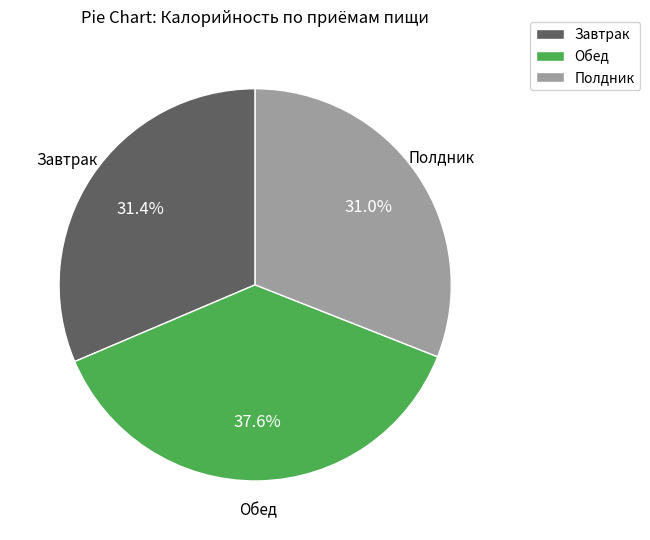

What percentage do Завтрак and Обед together represent?

69.0%